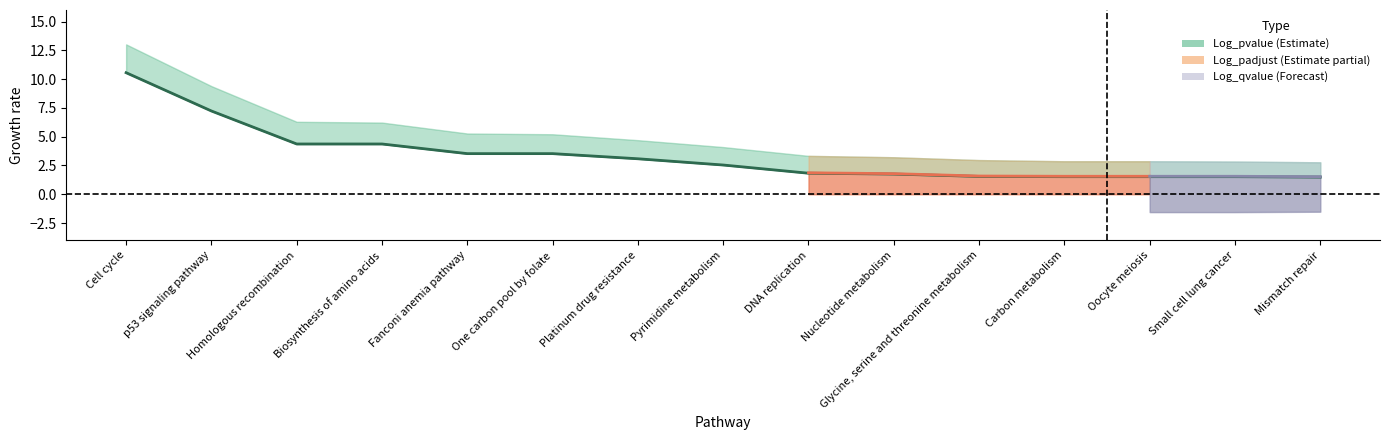

How many categories are shown in the chart?

15